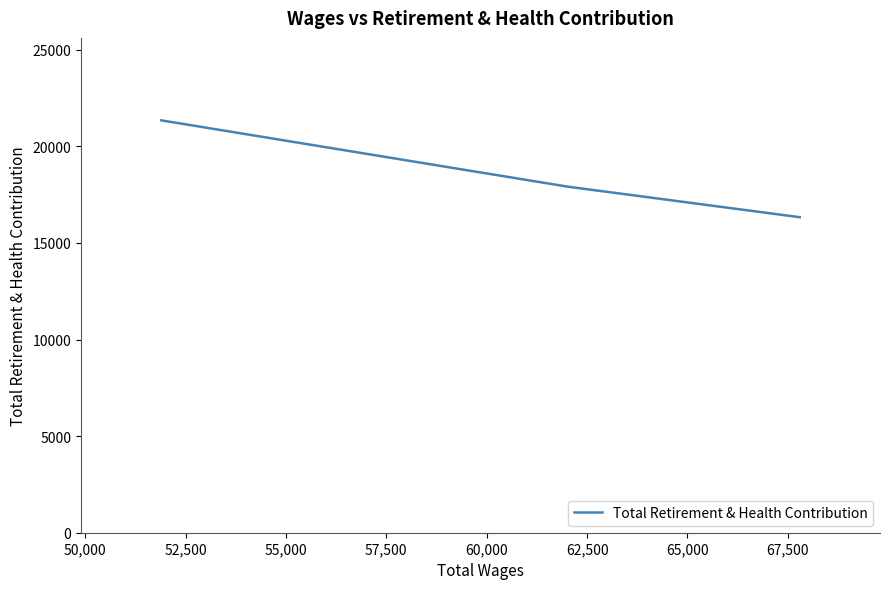

What is the difference between the maximum and minimum values?

5014